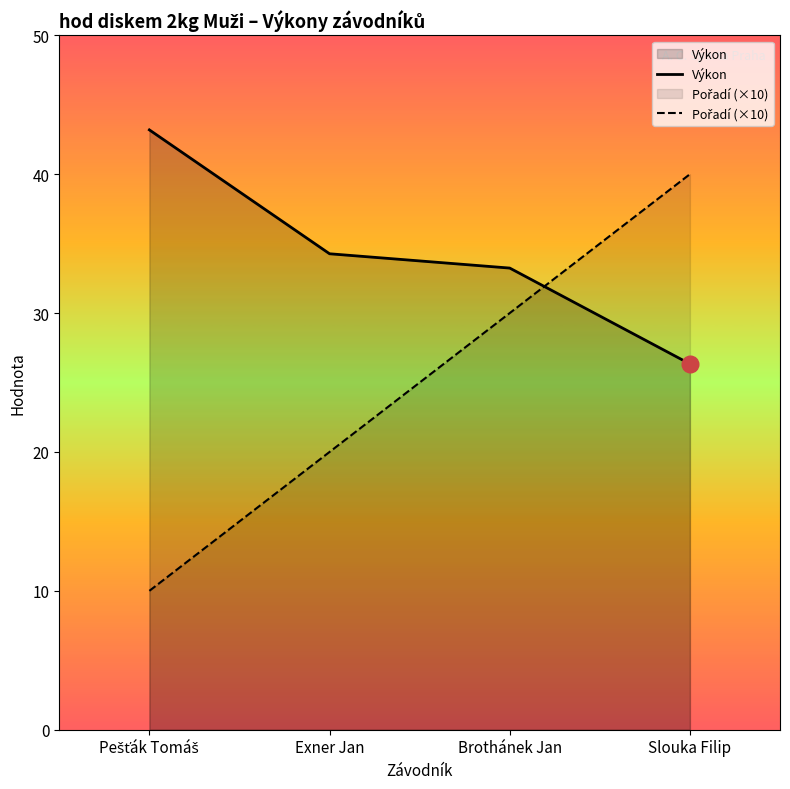

Does the chart display data point markers on the line(s)?

No